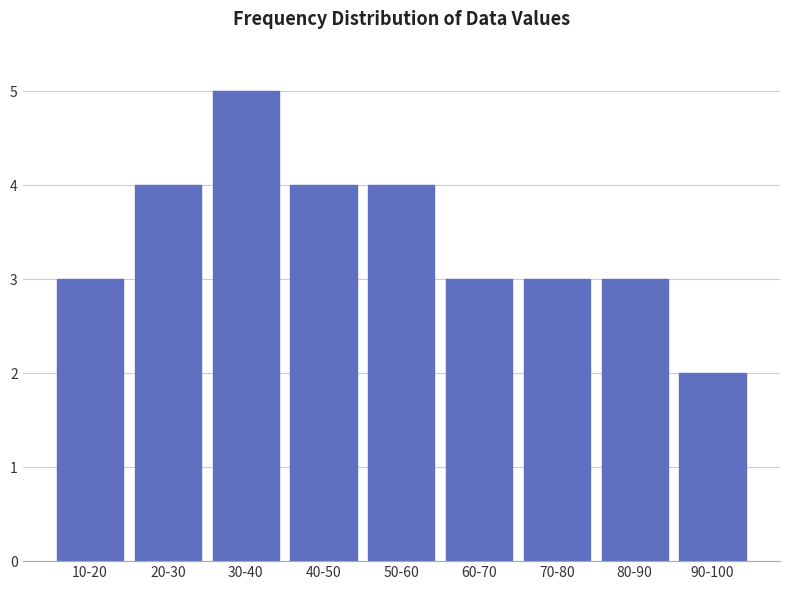

Reading left to right, list all the values displayed in this chart.

3	4	5	4	4	3	3	3	2